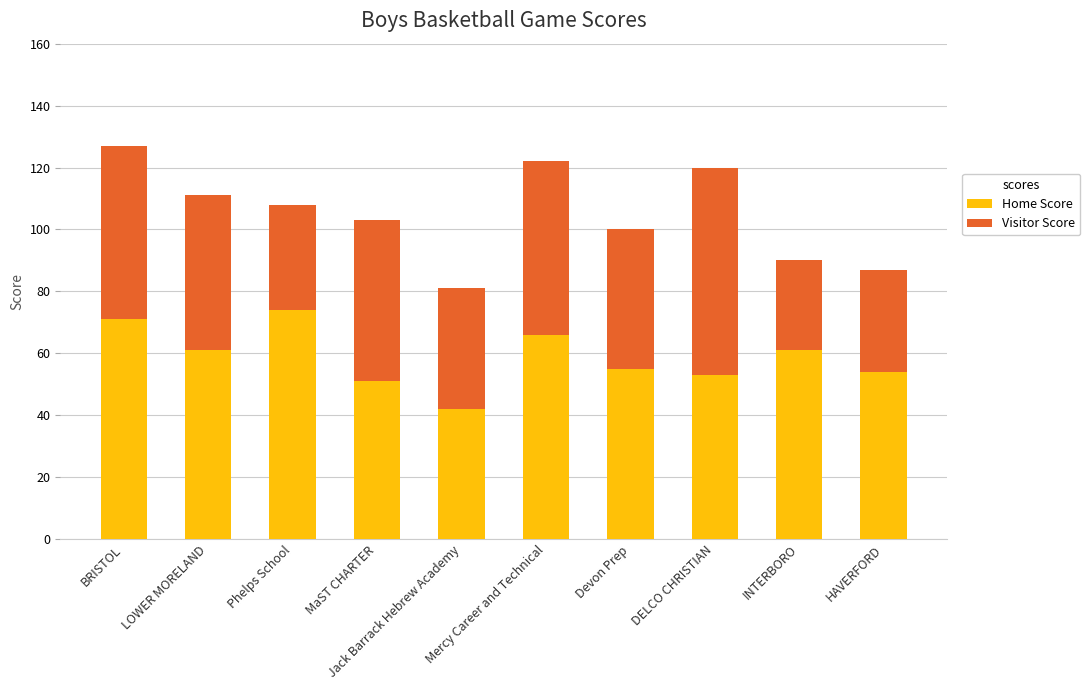

At which category is the sum across all series the highest?

BRISTOL